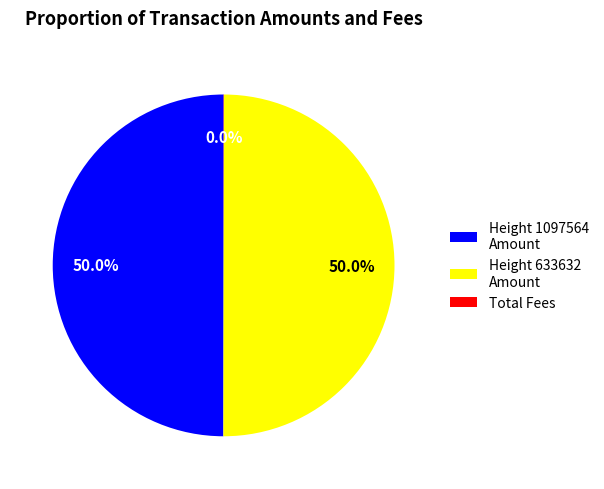

Approximately how many times larger is the value at Height 633632 Amount compared to Height 1097564 Amount?

1.0